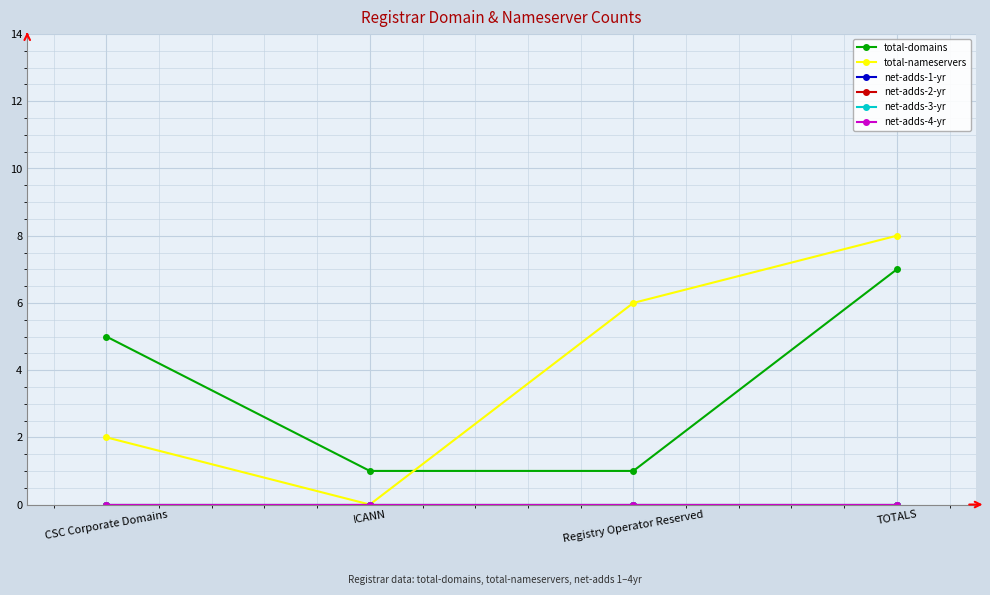

Reading left to right, extract all data points from this chart.

total-domains: 5	1	1	7
total-nameservers: 2	0	6	8
net-adds-1-yr: 0	0	0	0
net-adds-2-yr: 0	0	0	0
net-adds-3-yr: 0	0	0	0
net-adds-4-yr: 0	0	0	0